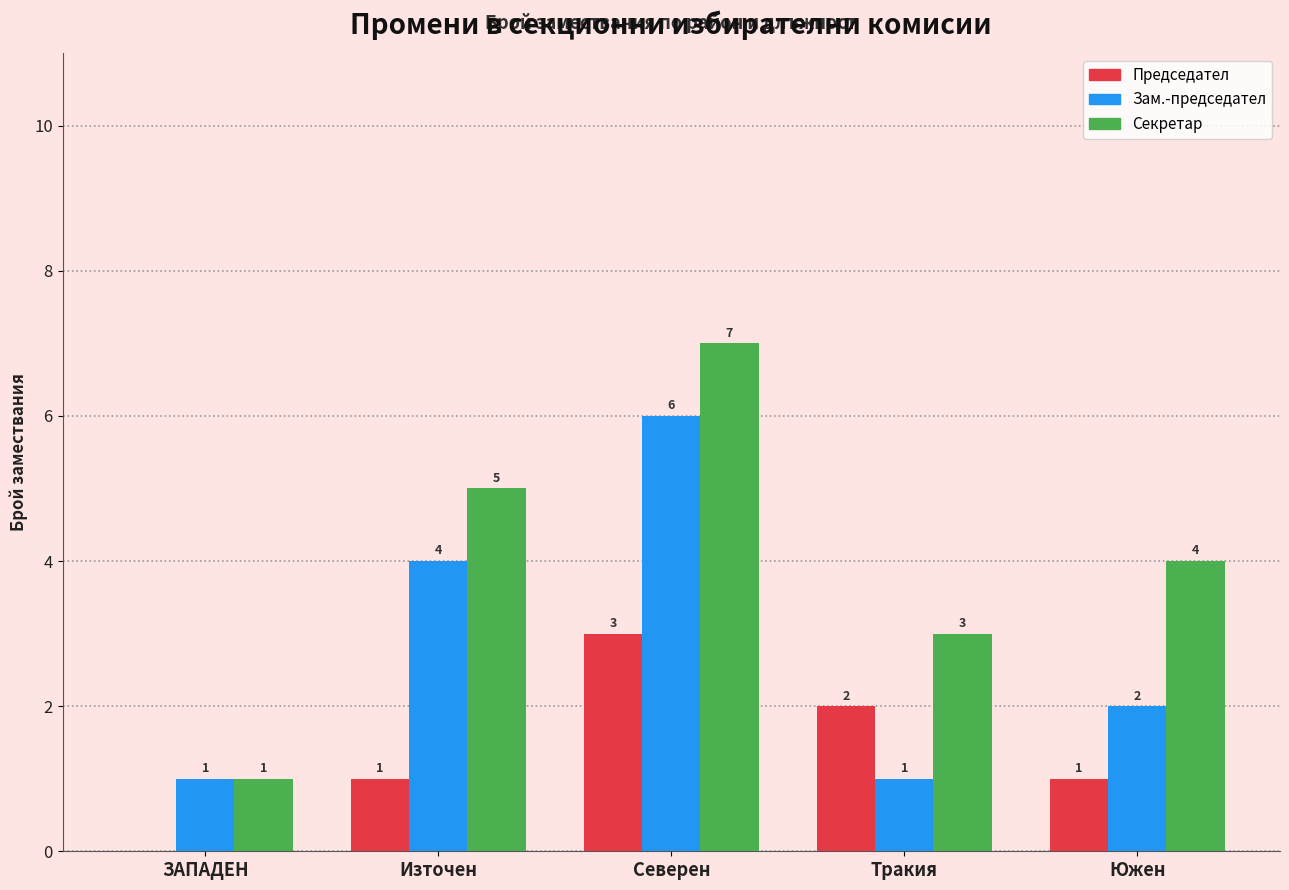

Which category has the highest value across all series?

Северен